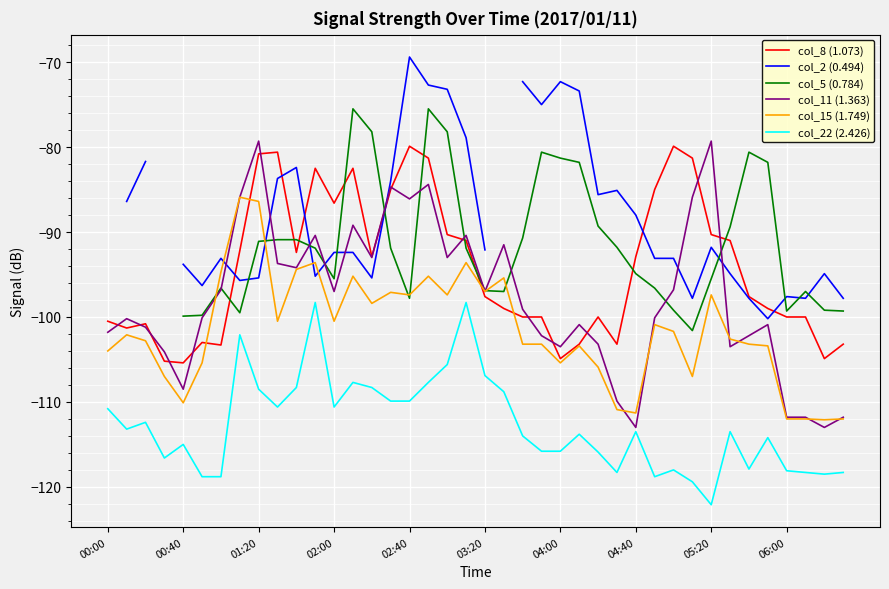

True or false: col_11 (1.363) has a value of -135.6 at 23.

False